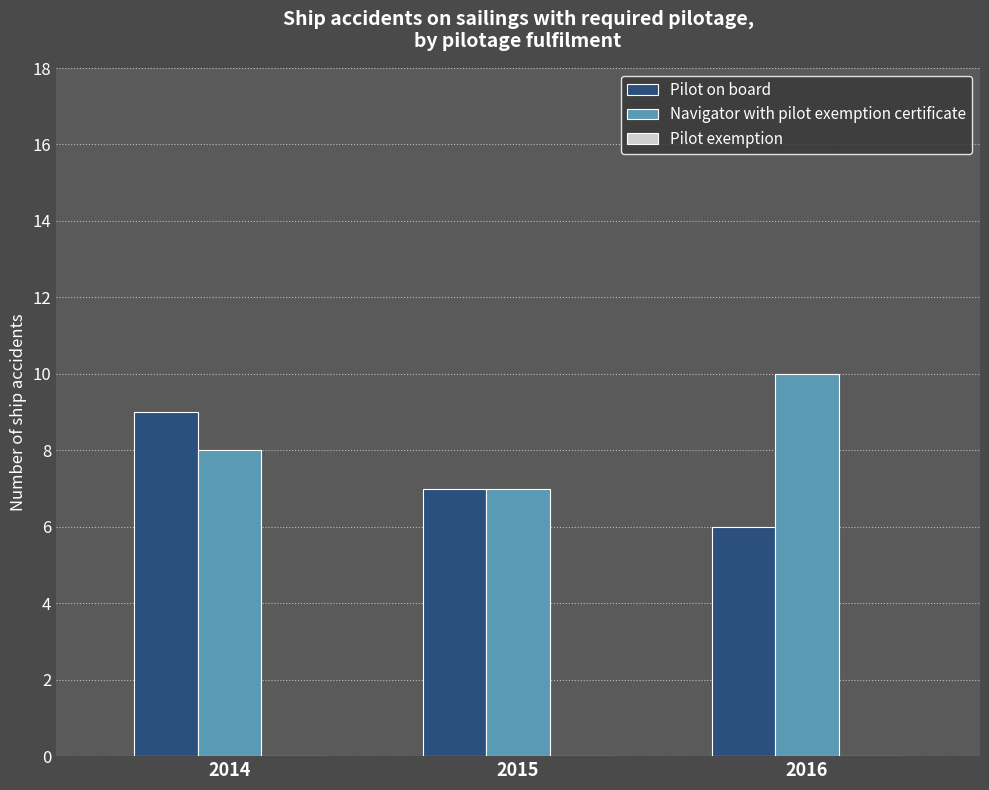

What is the total value across all series at 2015?

14